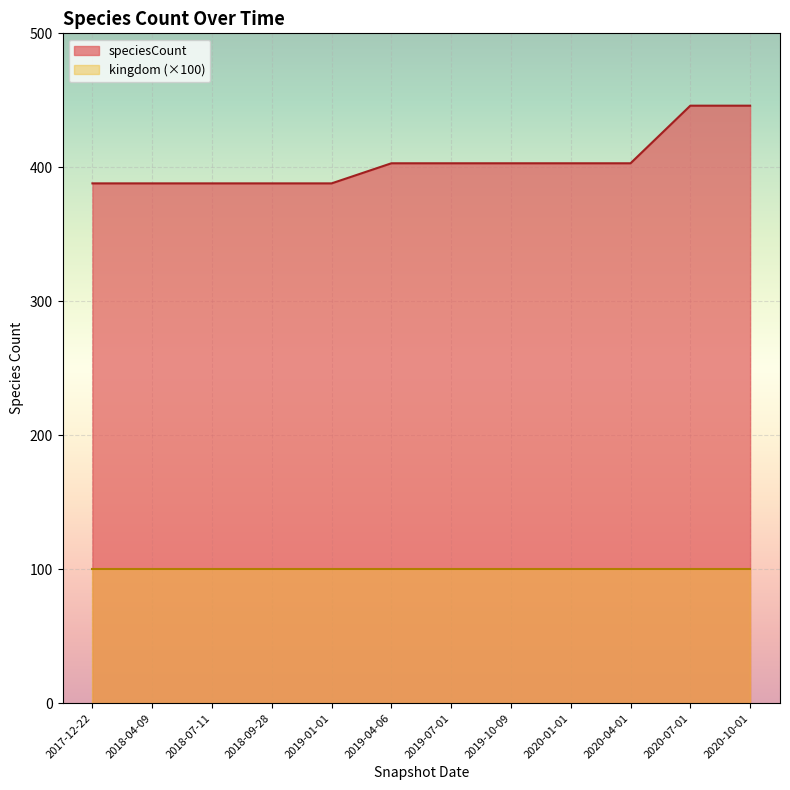

What is the value of the 6th point from the left?

403